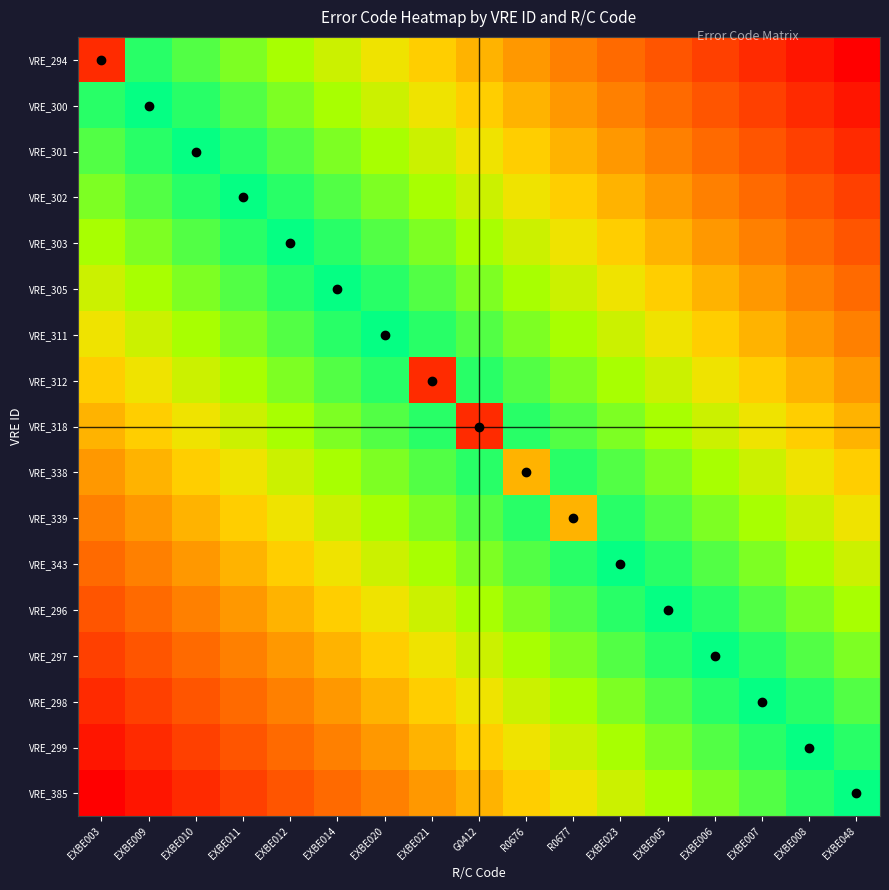

Rank the series at EXBE021 from lowest to highest value.

VRE_312, VRE_385, VRE_299, VRE_294, VRE_298, VRE_300, VRE_297, VRE_301, VRE_296, VRE_302, VRE_343, VRE_303, VRE_339, VRE_305, VRE_338, VRE_311, VRE_318